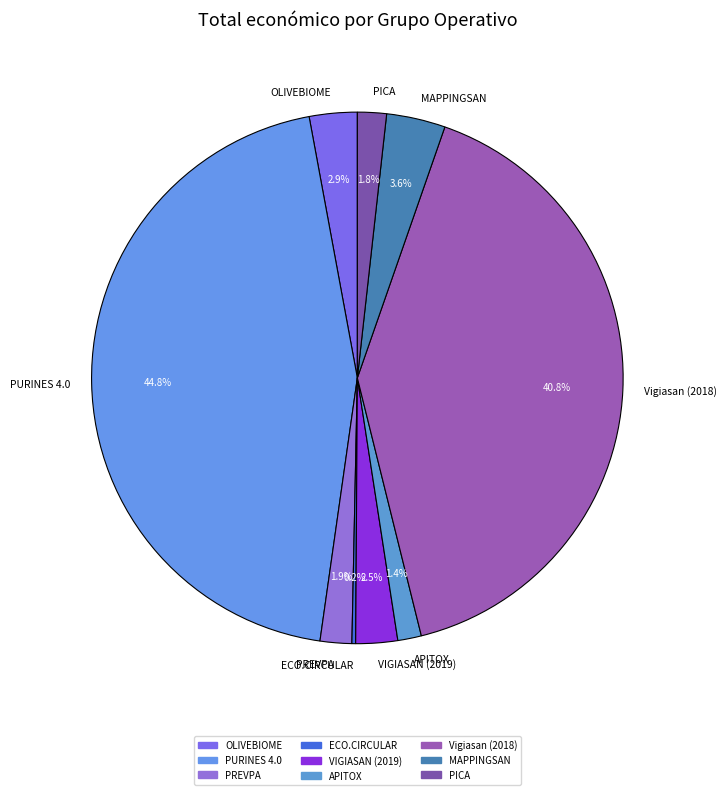

The VIGIASAN (2019) slice represents 17% of the pie. True or false?

False